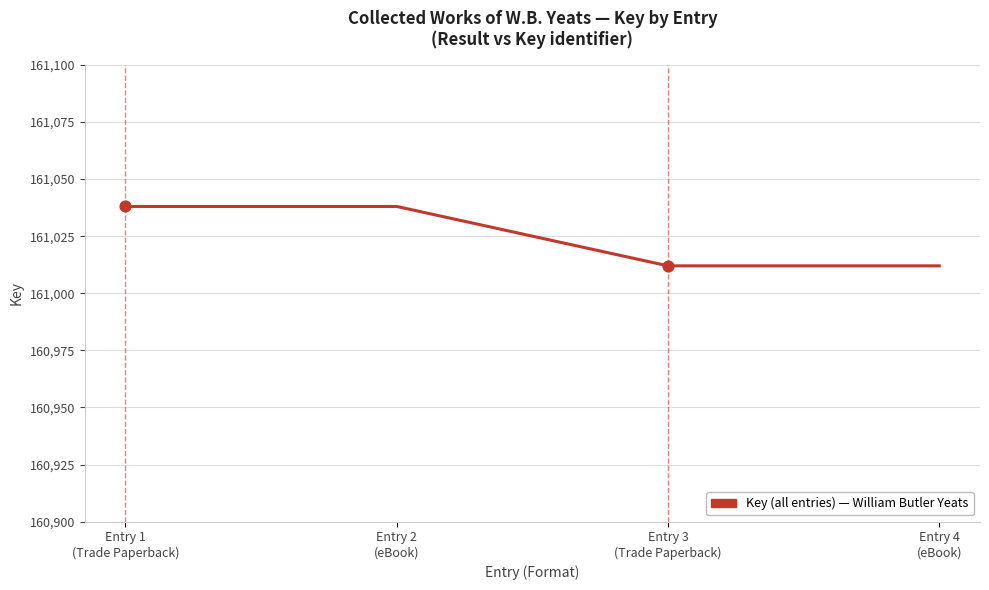

What is the change in value from Entry 1
(Trade Paperback) to Entry 4
(eBook)?

-26